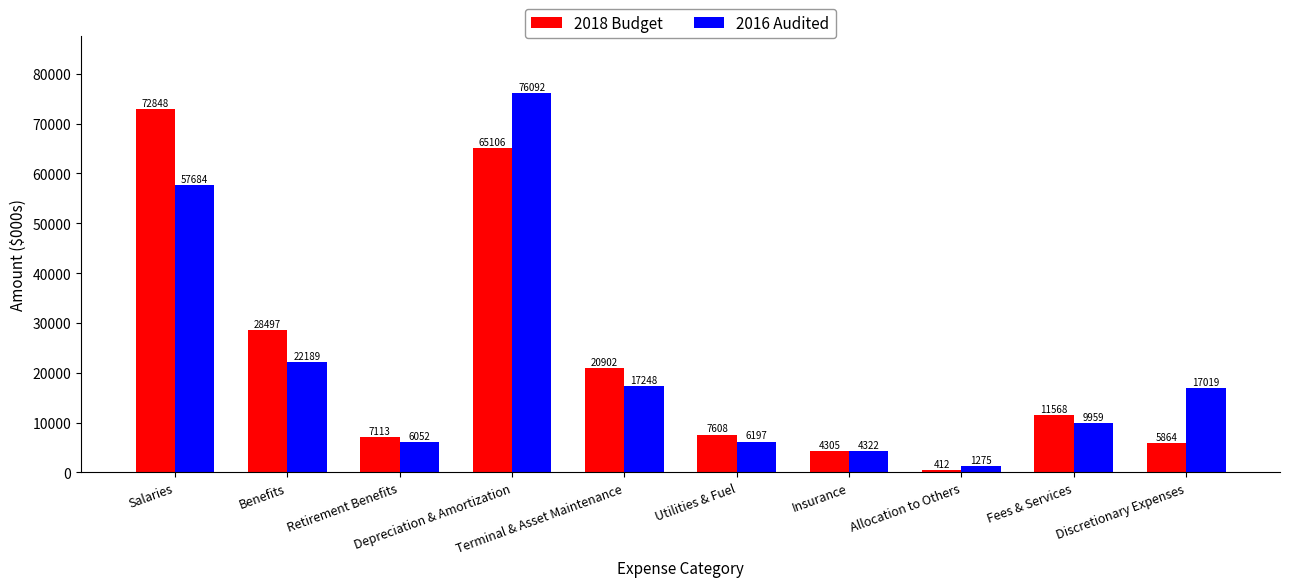

How many data points in 2018 Budget are less than 11568?

5